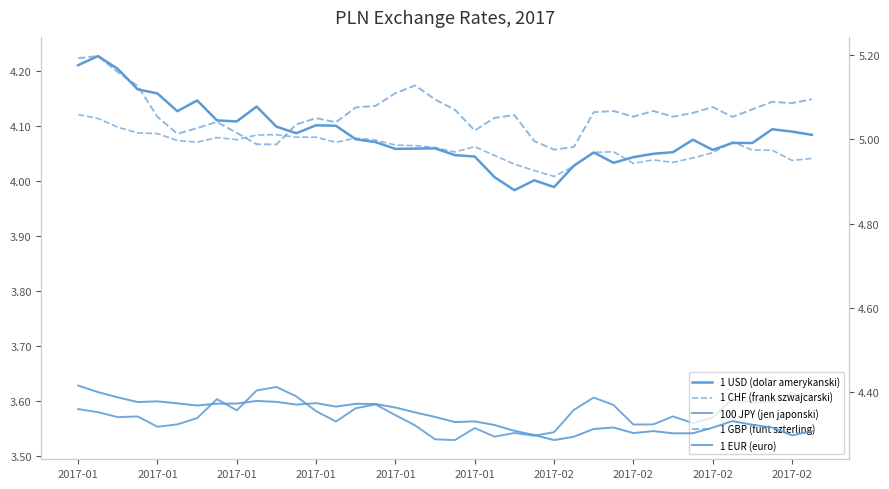

Does the chart display data point markers on the line(s)?

No